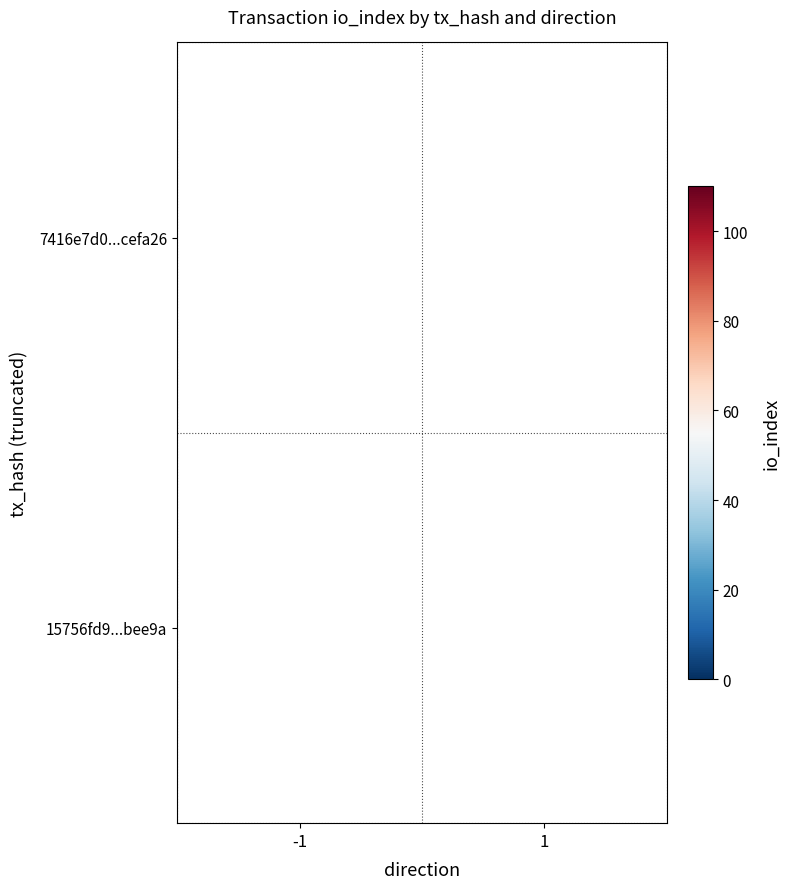

Is the value of 15756fd9...bee9a at 1 greater than the value of 7416e7d0...cefa26 at -1?

No